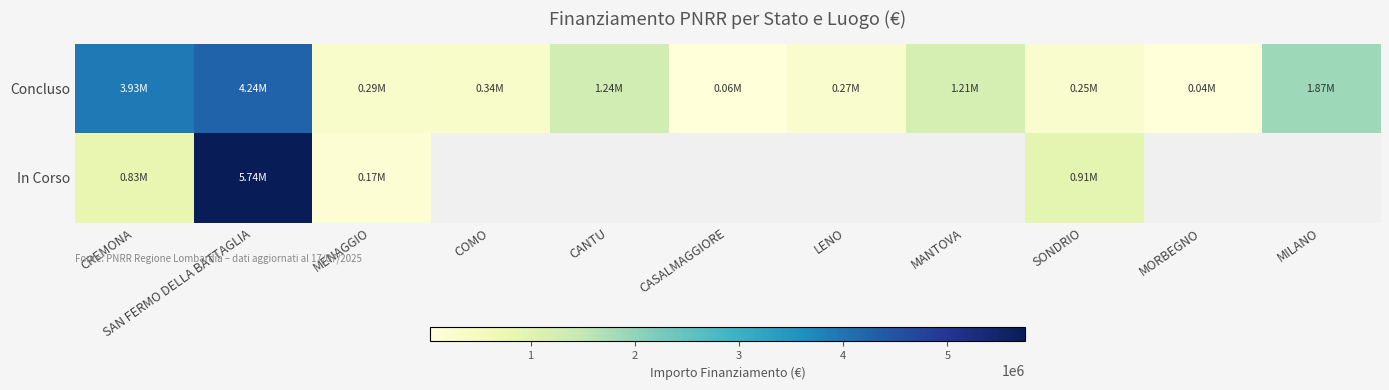

Which series has the largest total across all categories?

Concluso